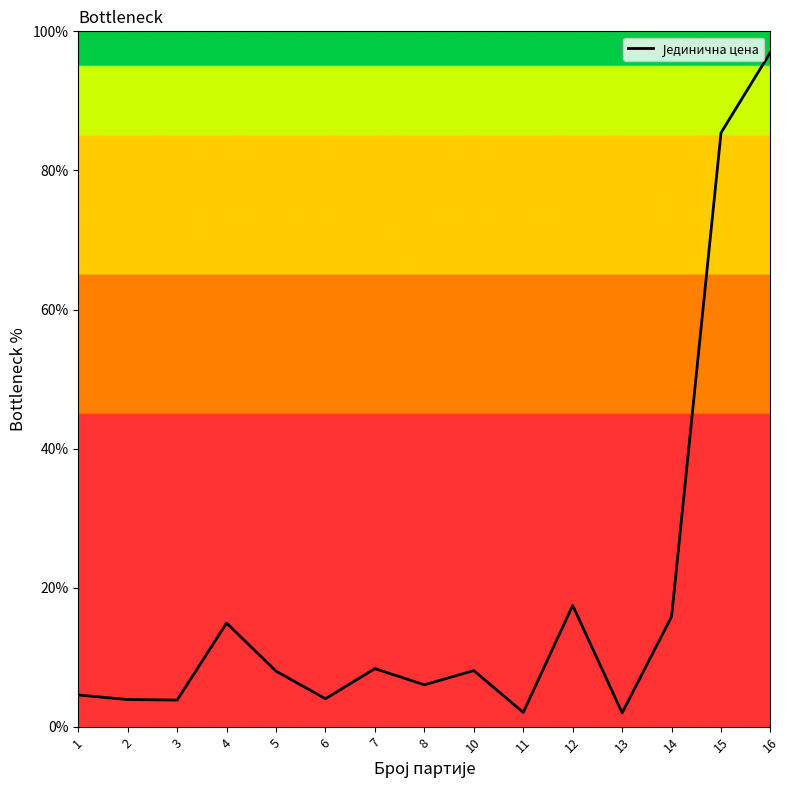

The chart shows a value of 15.8 at 14. True or false?

True